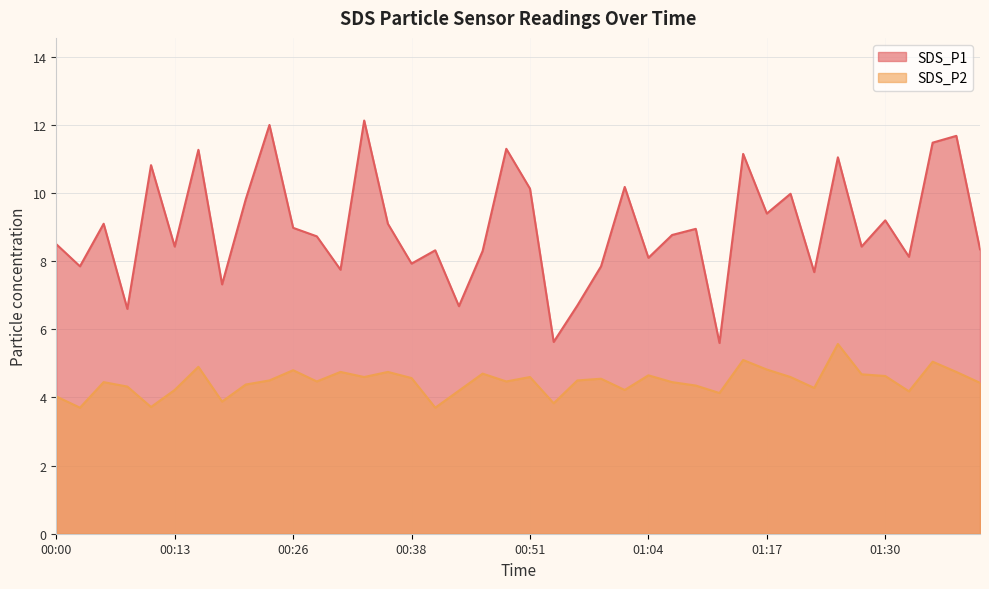

What are all the series names shown in the legend?

SDS_P1, SDS_P2